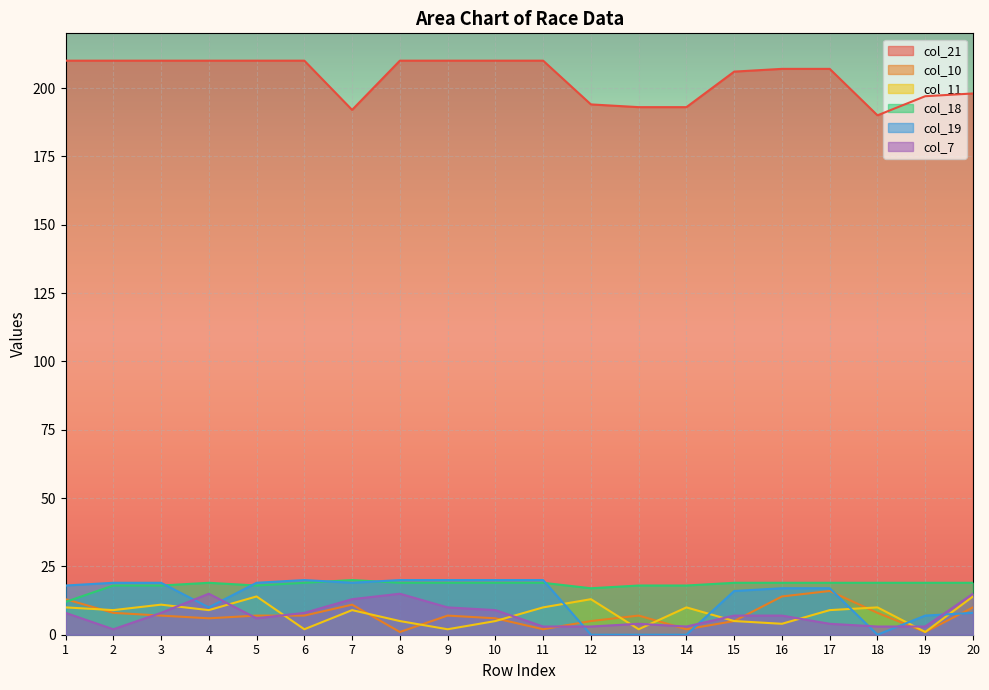

At which category is the sum across all series the highest?

5